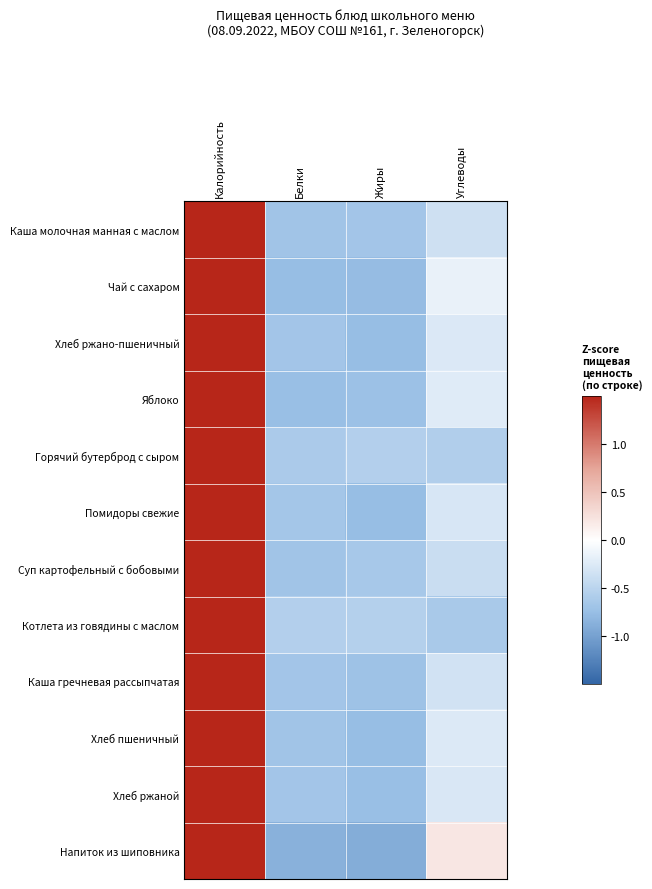

Reading left to right, what are all the values shown in this chart?

Каша молочная манная с маслом: Калорийность=1.7	Белки=-0.7	Жиры=-0.7	Углеводы=-0.4
Чай с сахаром: Калорийность=1.7	Белки=-0.8	Жиры=-0.8	Углеводы=-0.2
Хлеб ржано-пшеничный: Калорийность=1.7	Белки=-0.7	Жиры=-0.8	Углеводы=-0.3
Яблоко: Калорийность=1.7	Белки=-0.7	Жиры=-0.7	Углеводы=-0.2
Горячий бутерброд с сыром: Калорийность=1.7	Белки=-0.6	Жиры=-0.6	Углеводы=-0.6
Помидоры свежие: Калорийность=1.7	Белки=-0.7	Жиры=-0.8	Углеводы=-0.3
Суп картофельный с бобовыми: Калорийность=1.7	Белки=-0.7	Жиры=-0.6	Углеводы=-0.4
Котлета из говядины с маслом: Калорийность=1.7	Белки=-0.6	Жиры=-0.5	Углеводы=-0.6
Каша гречневая рассыпчатая: Калорийность=1.7	Белки=-0.7	Жиры=-0.7	Углеводы=-0.3
Хлеб пшеничный: Калорийность=1.7	Белки=-0.7	Жиры=-0.8	Углеводы=-0.3
Хлеб ржаной: Калорийность=1.7	Белки=-0.7	Жиры=-0.7	Углеводы=-0.3
Напиток из шиповника: Калорийность=1.6	Белки=-0.9	Жиры=-0.9	Углеводы=0.2